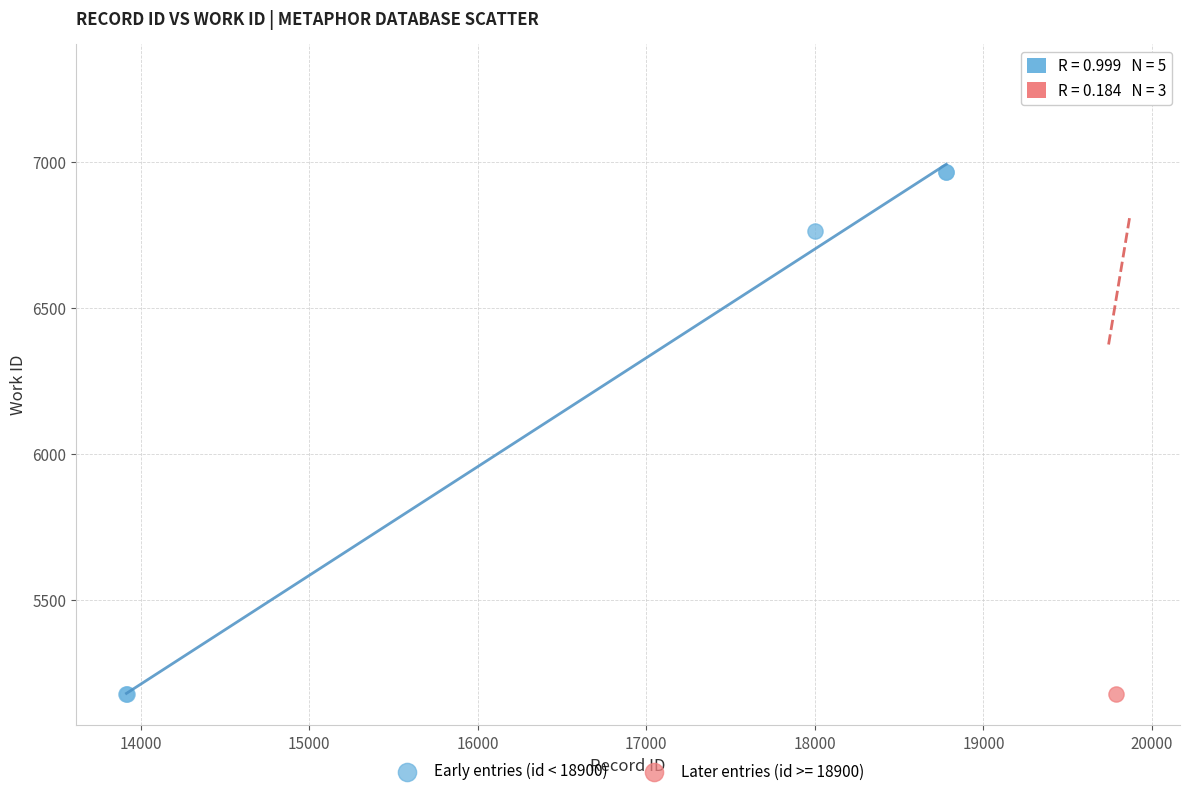

Which series has the largest Y range (max minus min)?

Later entries (id >= 18900)